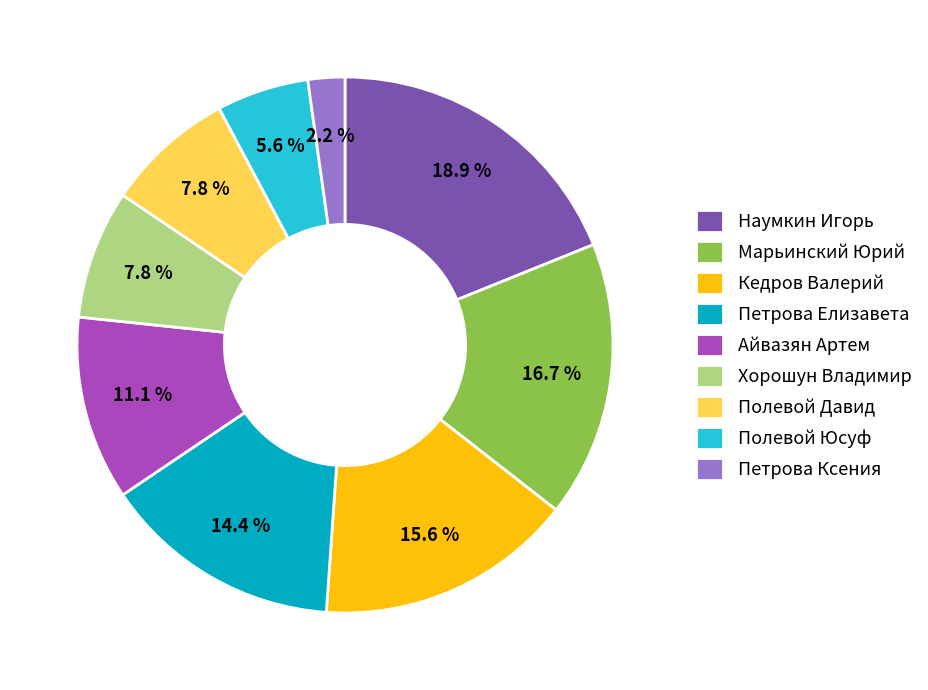

How many segments does this pie chart have?

9